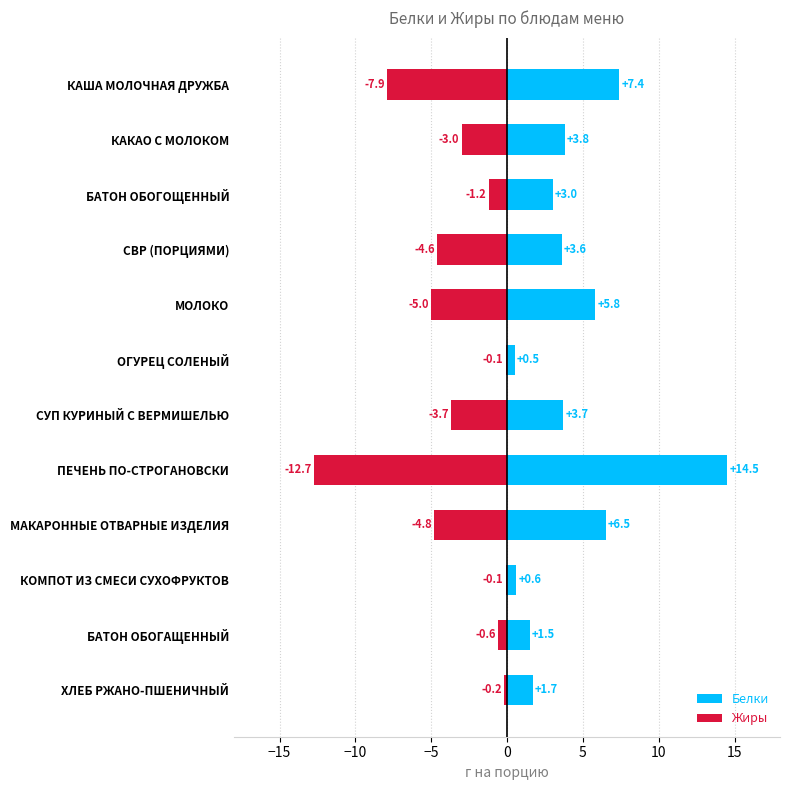

How many bars are there in total?

24